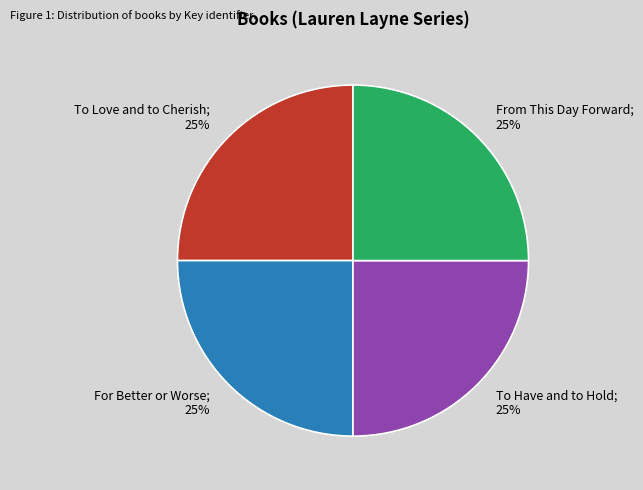

Is there any slice that represents more than half of the pie?

No